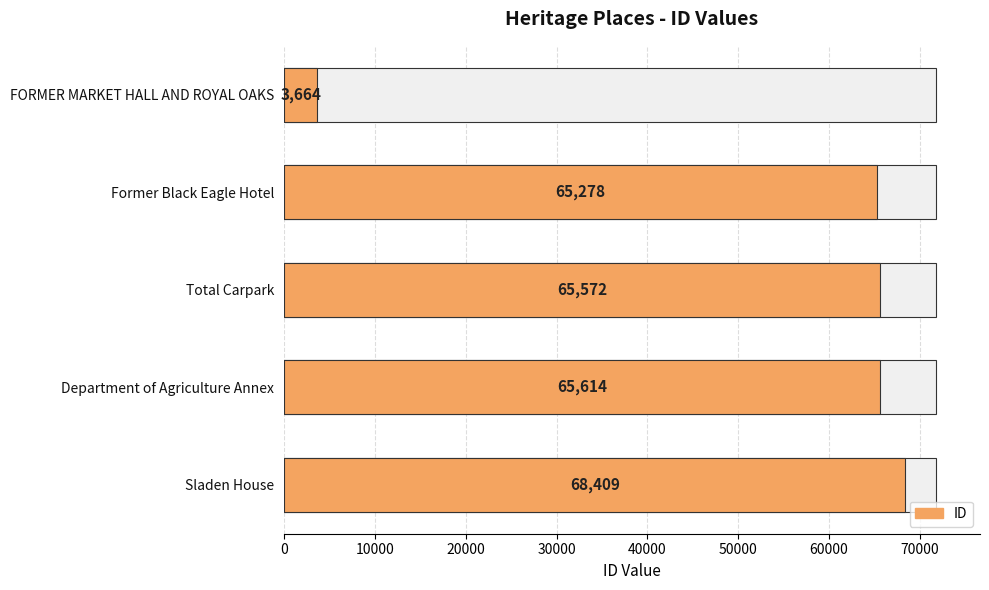

True or false: the data shows 4869 at FORMER MARKET HALL AND ROYAL OAKS.

False